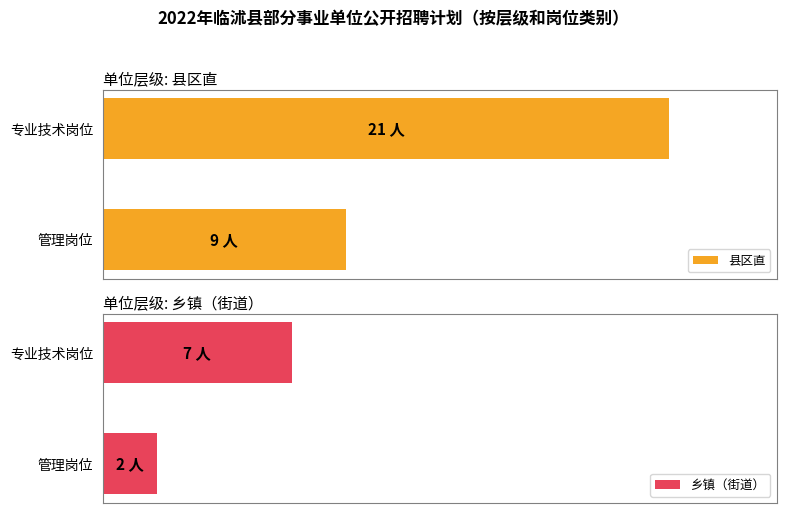

Which series has the widest spread of values?

县区直